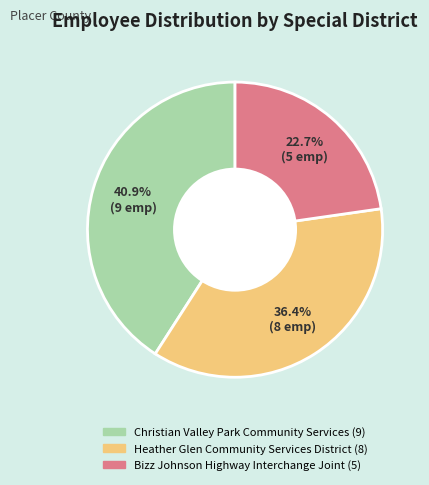

Which category has the smallest portion of the pie?

Bizz Johnson Highway Interchange Joint